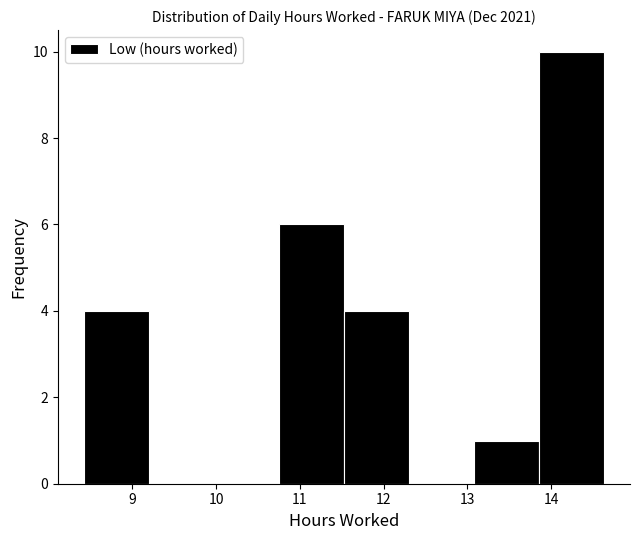

Reading left to right, list every bar in this chart as the range it spans on the x-axis followed by its height. Neither the bar edges nor the heights are printed on the chart, so give them approximately, as read against the axes.

8.4 to 9.2: 4
9.2 to 10.0: 0
10.0 to 10.7: 0
10.7 to 11.5: 6
11.5 to 12.3: 4
12.3 to 13.1: 0
13.1 to 13.9: 1
13.9 to 14.6: 10